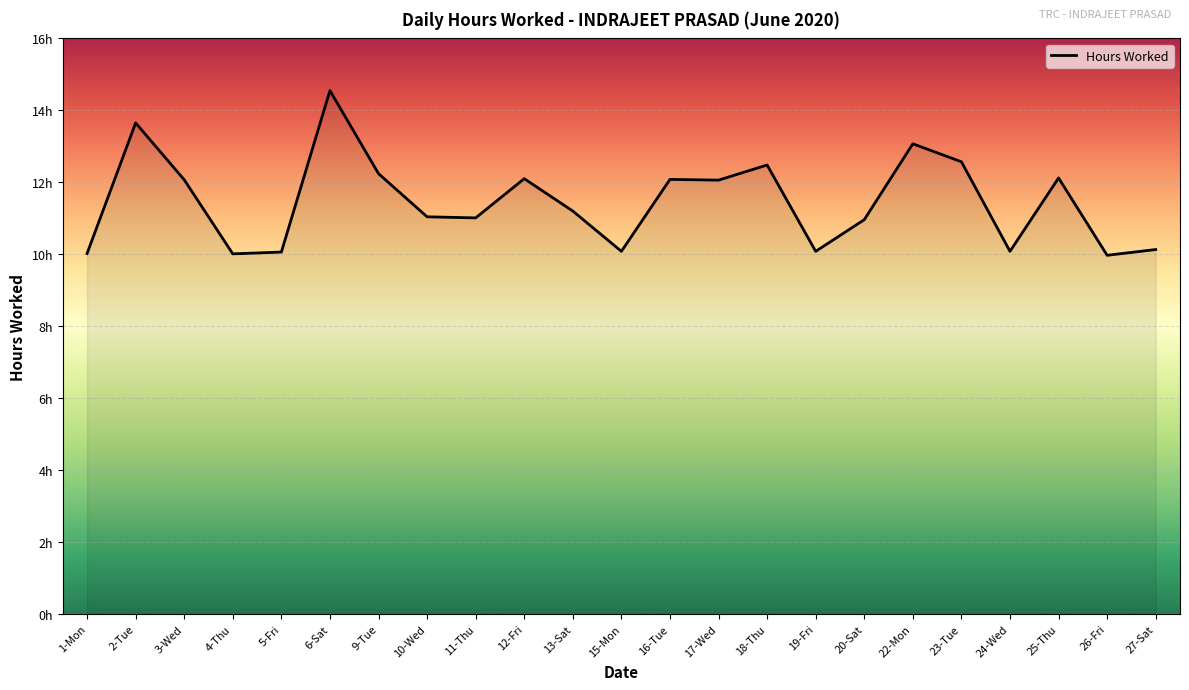

Does the chart display data point markers on the line(s)?

No